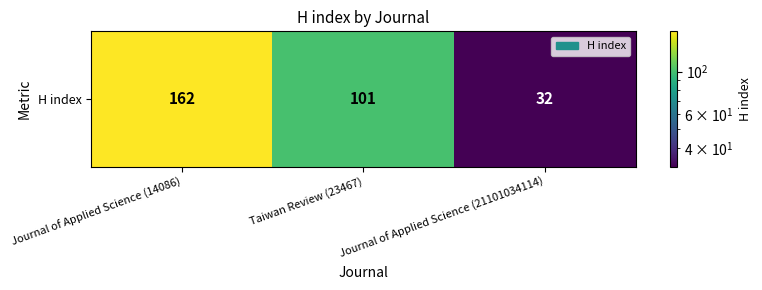

Which category has the highest value across all series?

Journal of Applied Science (14086)